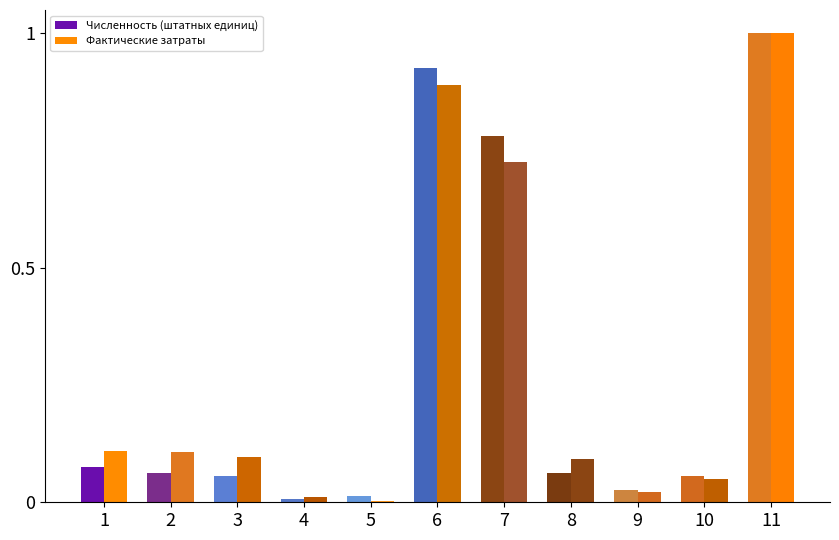

List the labels in order of Фактические затраты value, largest first.

11, 6, 7, 1, 2, 3, 8, 10, 9, 4, 5